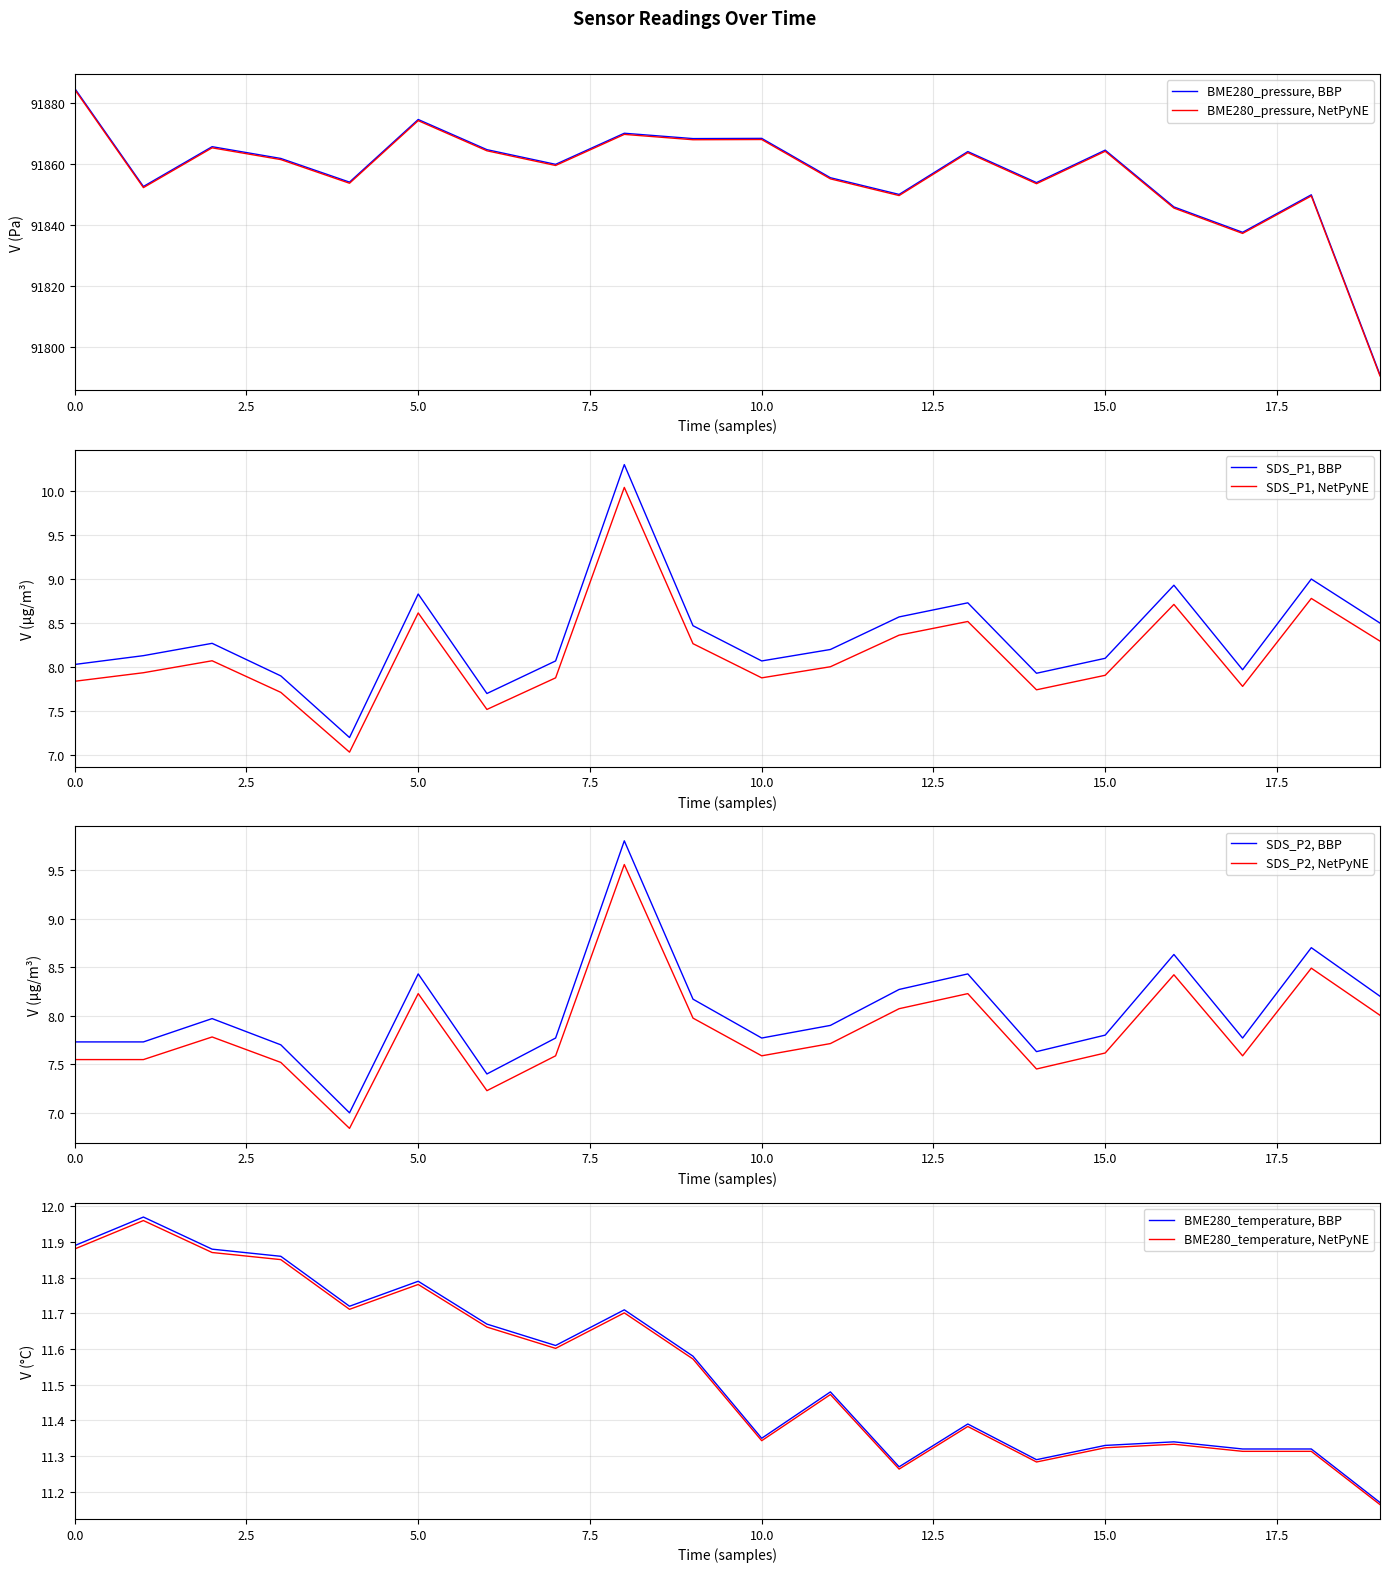

Is it true that BME280_temperature, BBP equals 19.7 at 15.0?

False